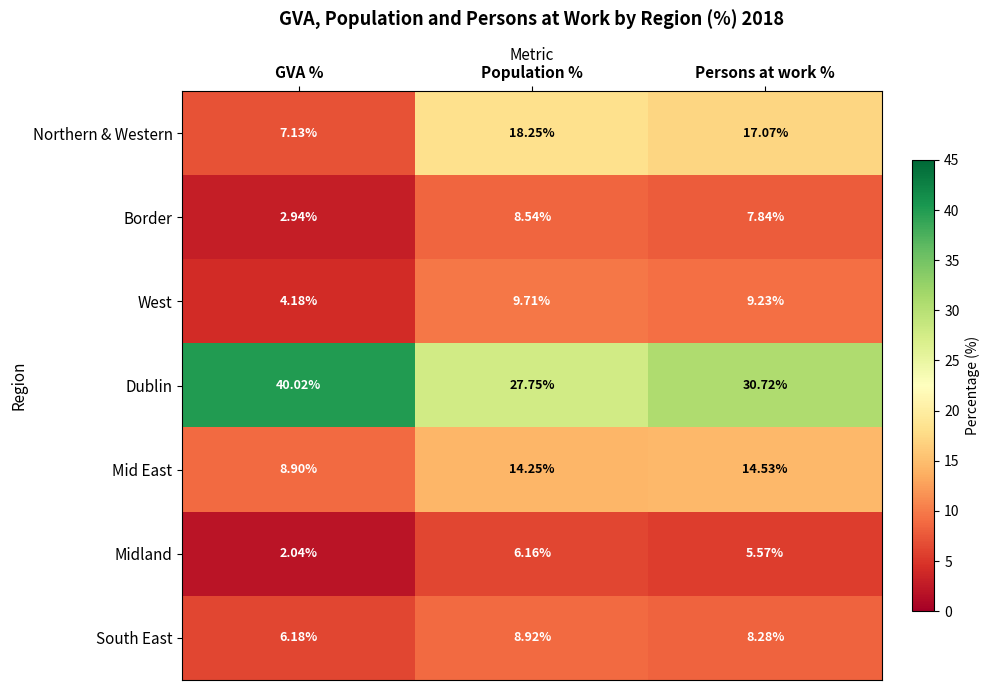

Where does the Northern & Western series first go above 17?

Population %